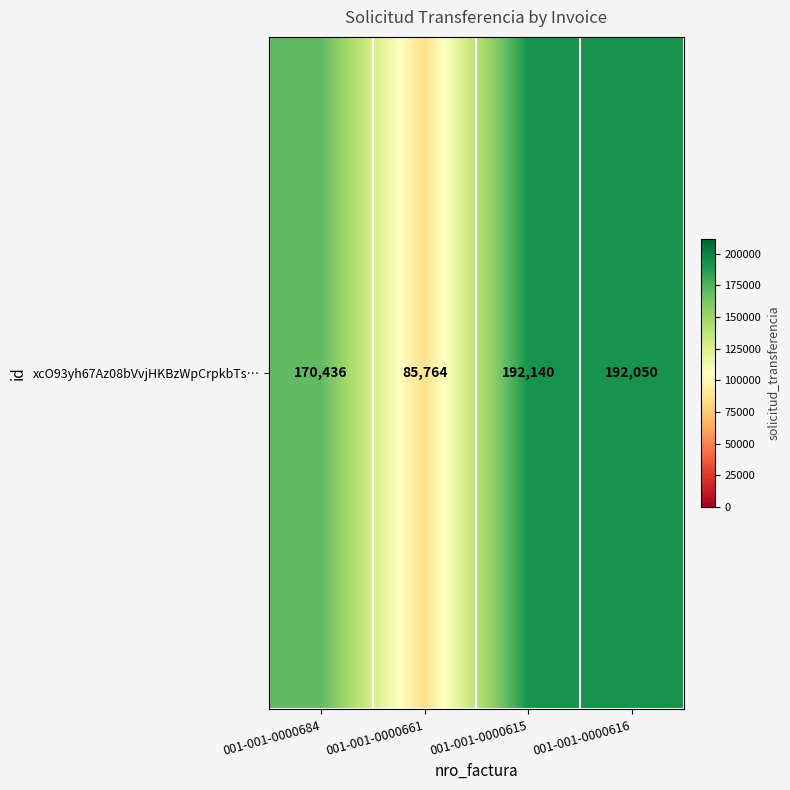

Read the value at 001-001-0000661, to the nearest 100.

85800